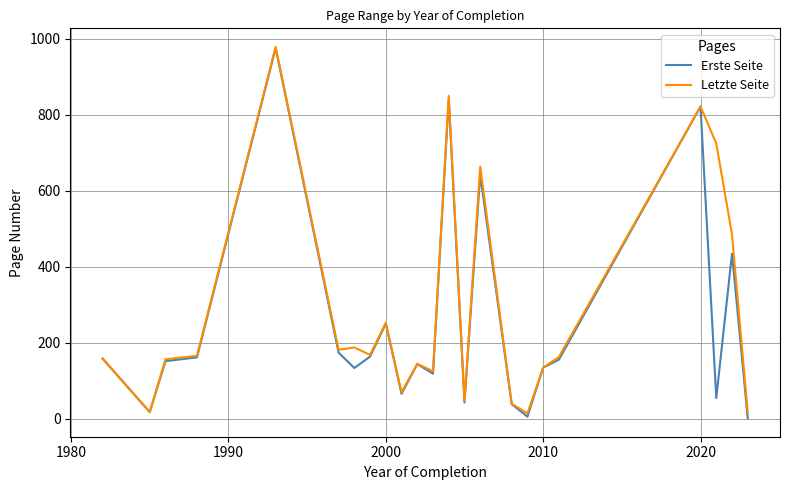

What is the maximum value shown in the chart?

978.0